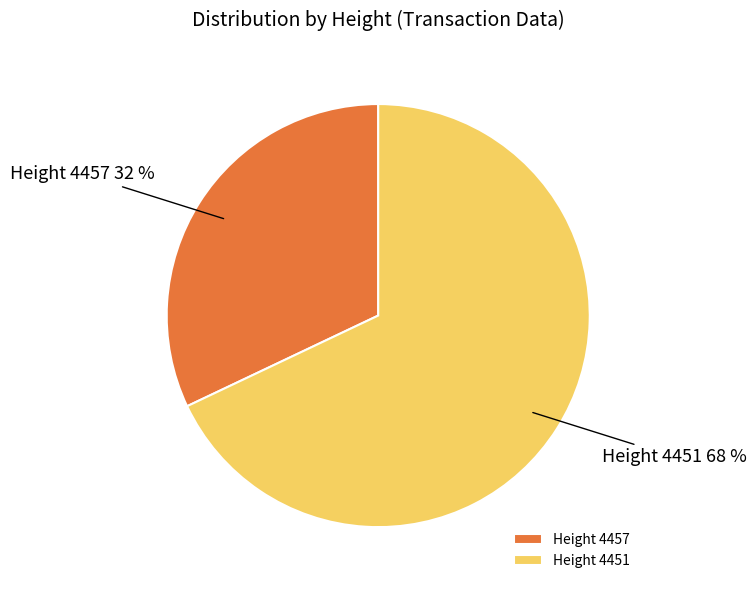

To the nearest percent, what portion does Height 4457 represent?

32%